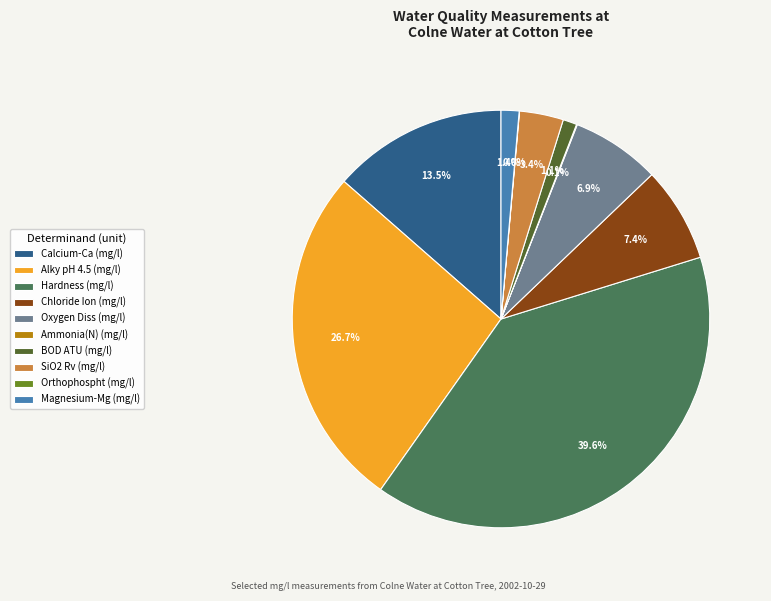

What percentage do Magnesium-Mg (mg/l) and Hardness (mg/l) together represent?

41.0%